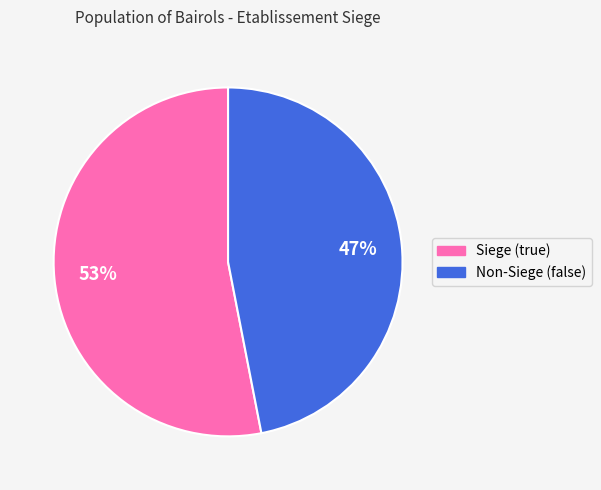

To the nearest percent, what is the difference between the largest and smallest slice percentages?

6%